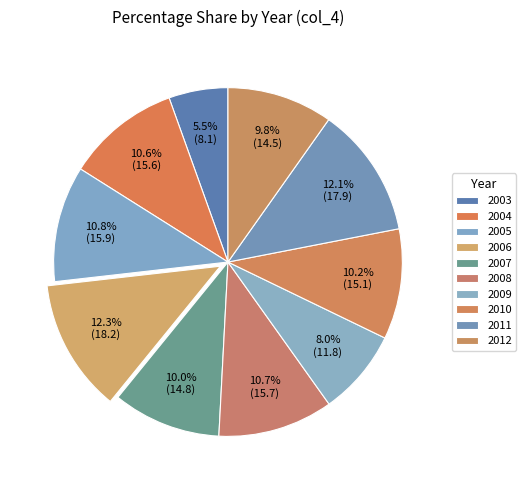

What percentage is the 2007 slice, to the nearest percent?

10%